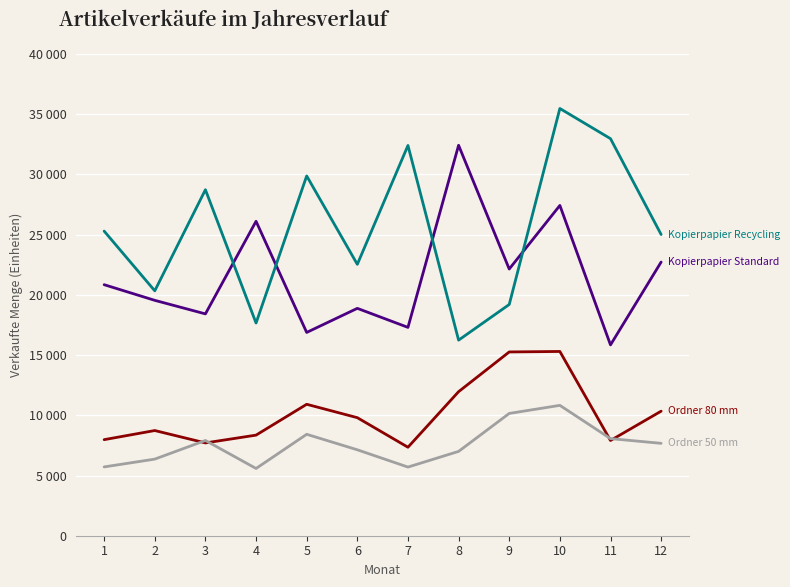

Does the chart have visible grid lines?

Yes